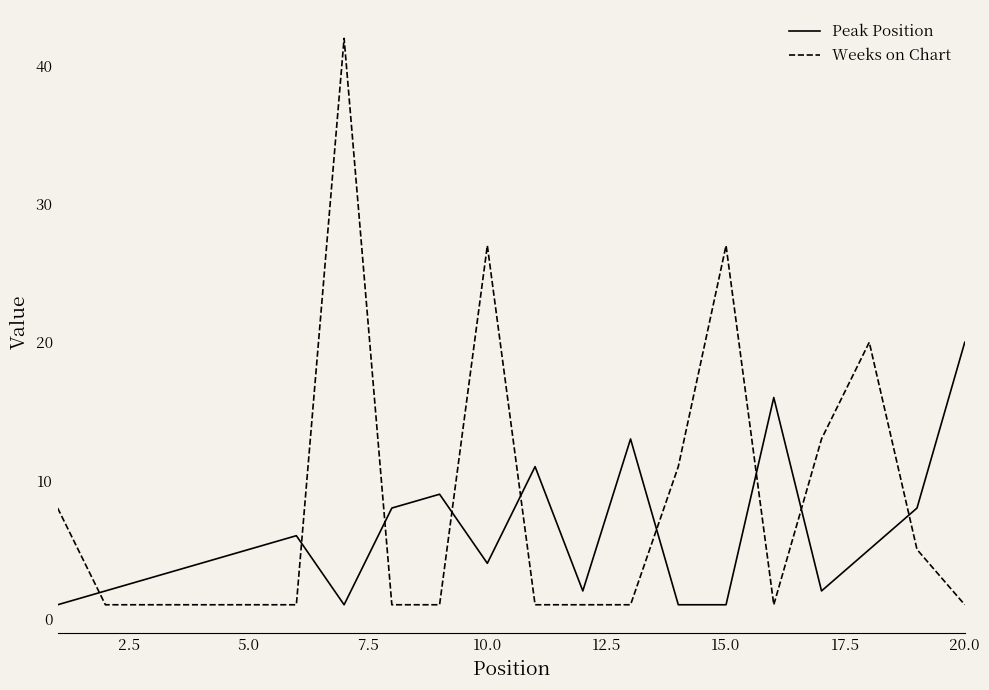

True or false: Peak Position and Weeks on Chart intersect in this chart.

True